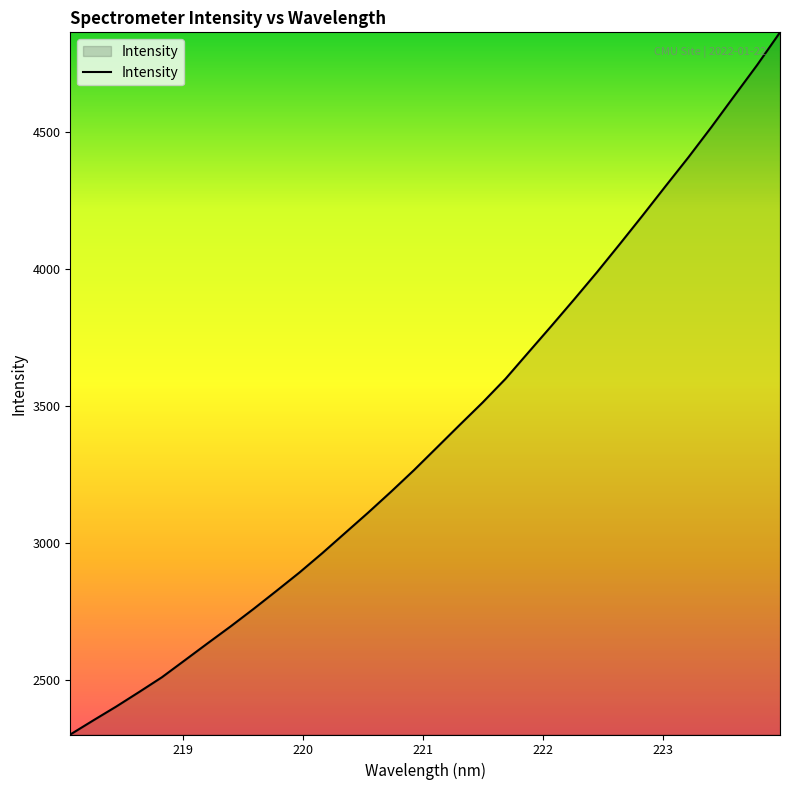

What is the greatest value displayed?

4865.6